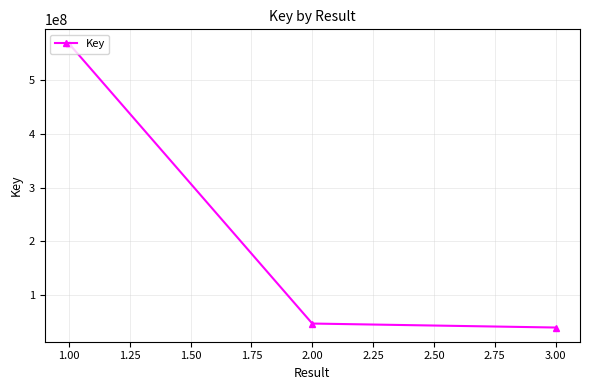

Reading left to right, transcribe all the data shown in this chart.

568904427	46469365	39048912